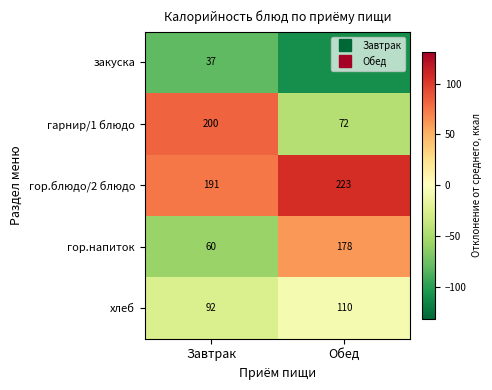

At which category is the sum across all series the highest?

Обед